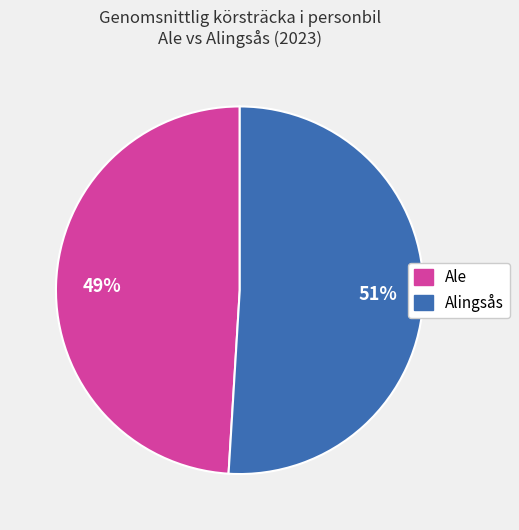

What is the smallest slice in the pie chart?

Ale